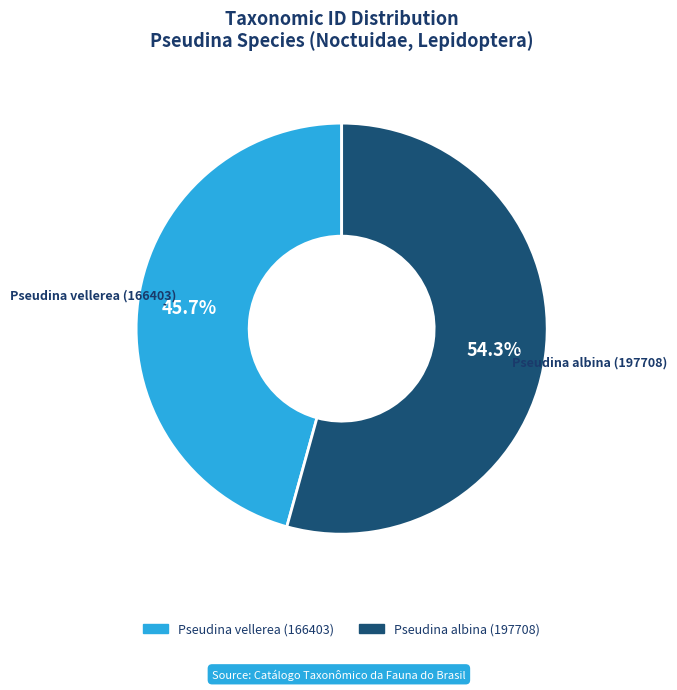

Approximately how many times larger is the value at Pseudina albina (197708) compared to Pseudina vellerea (166403)?

1.2